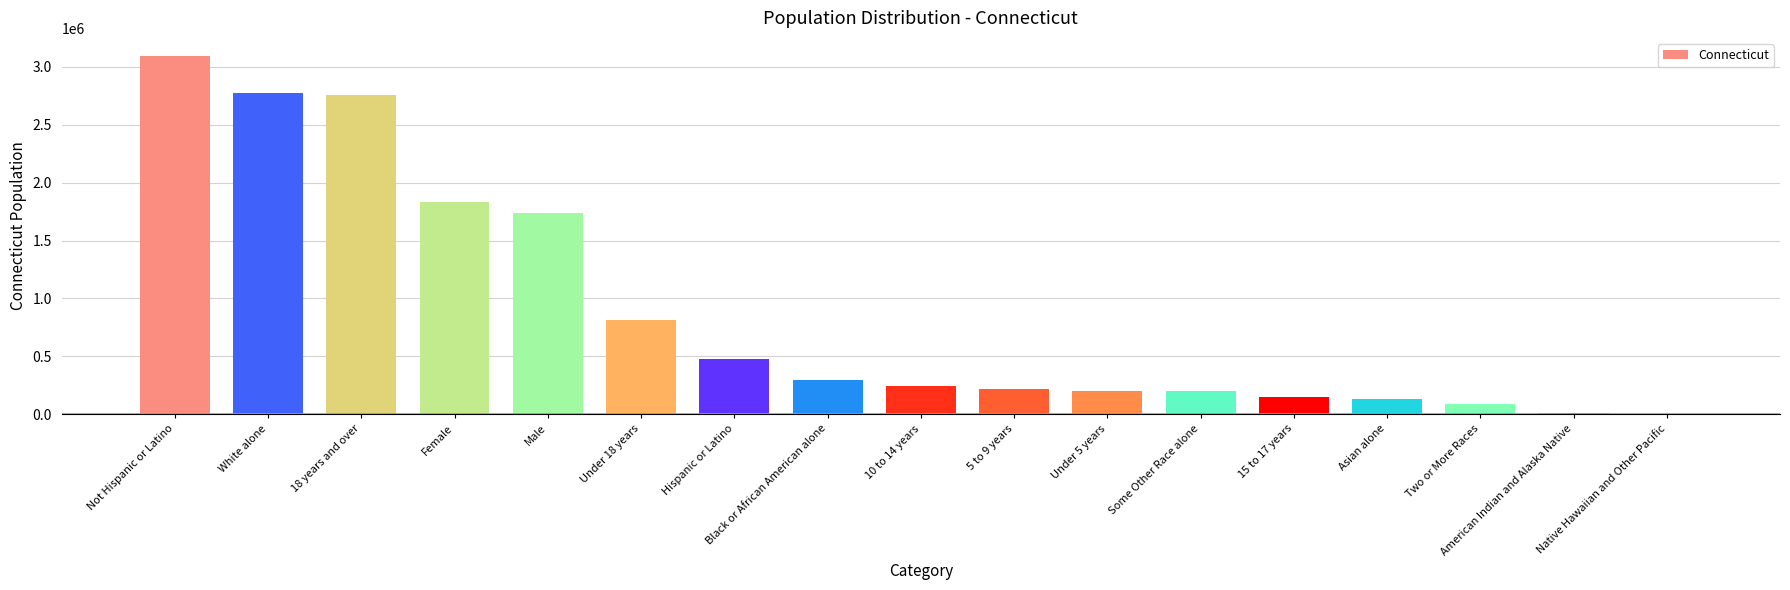

What is the maximum value shown in the chart?

3095010